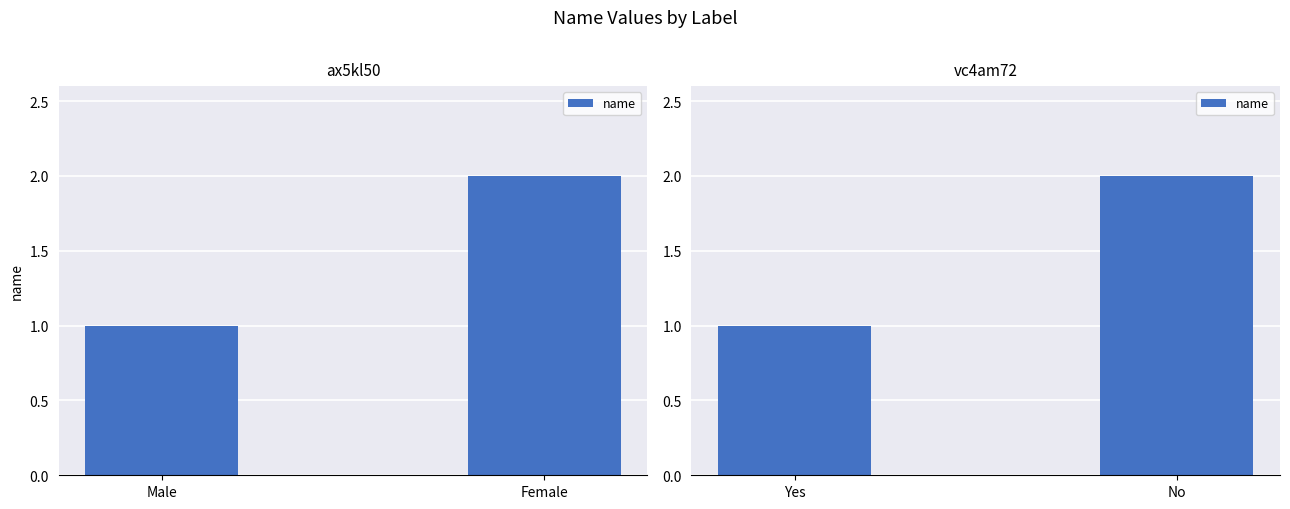

How many data points are less than 2?

1